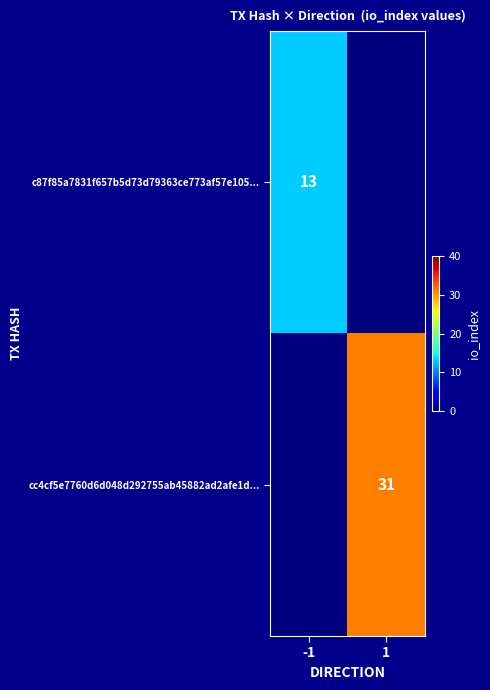

True or false: cc4cf5e7760d6d048d292755ab45882ad2afe1d... has a value of 15 at 1.

False